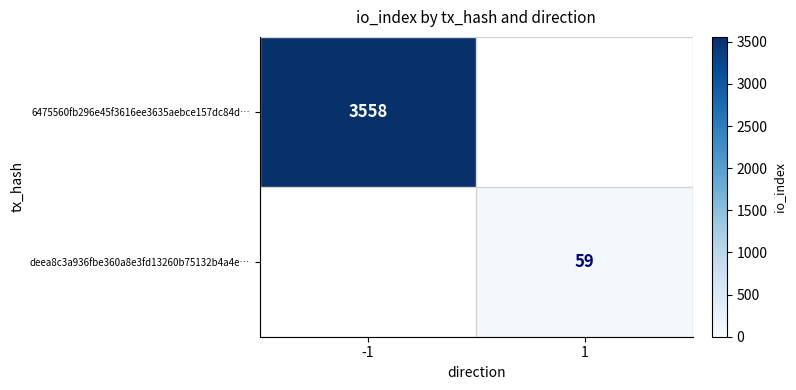

Which category has the highest value across all series?

-1